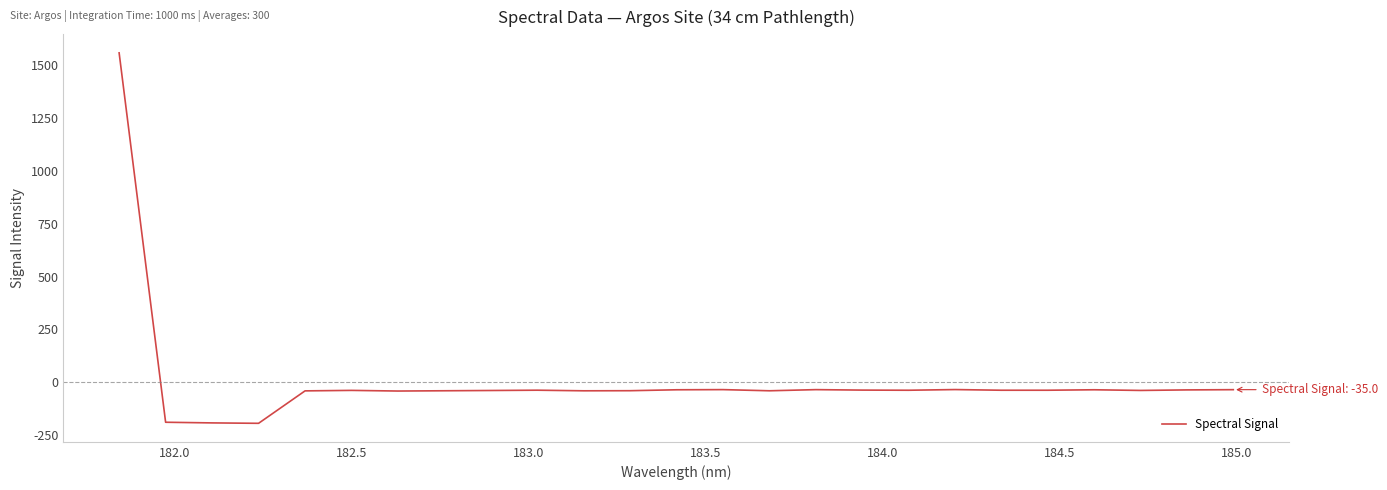

How many series are shown in this chart?

1